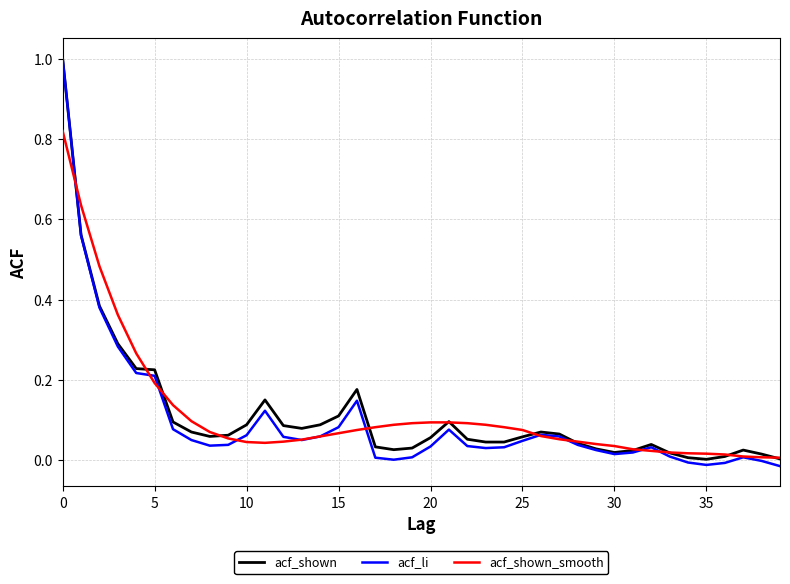

Which series has the widest spread of values?

acf_li